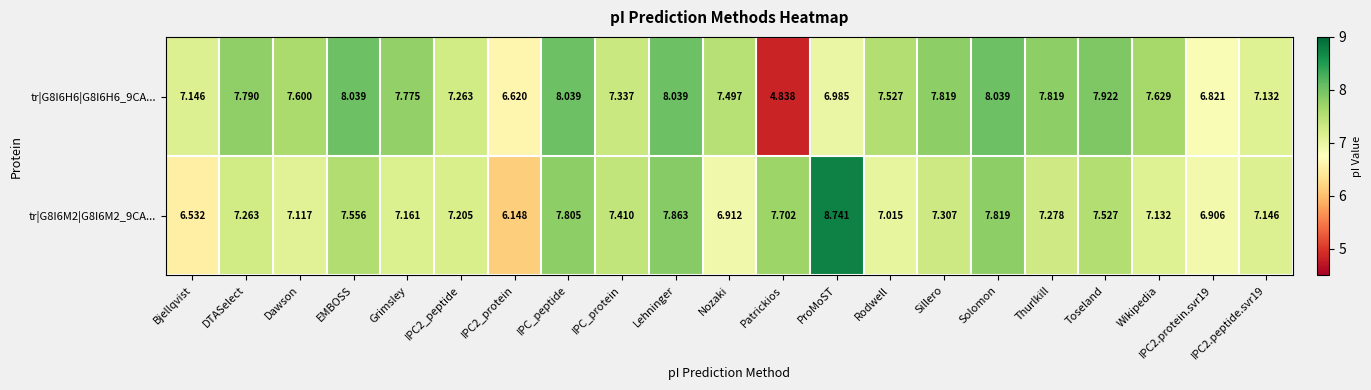

At which category is the sum across all series the highest?

Lehninger